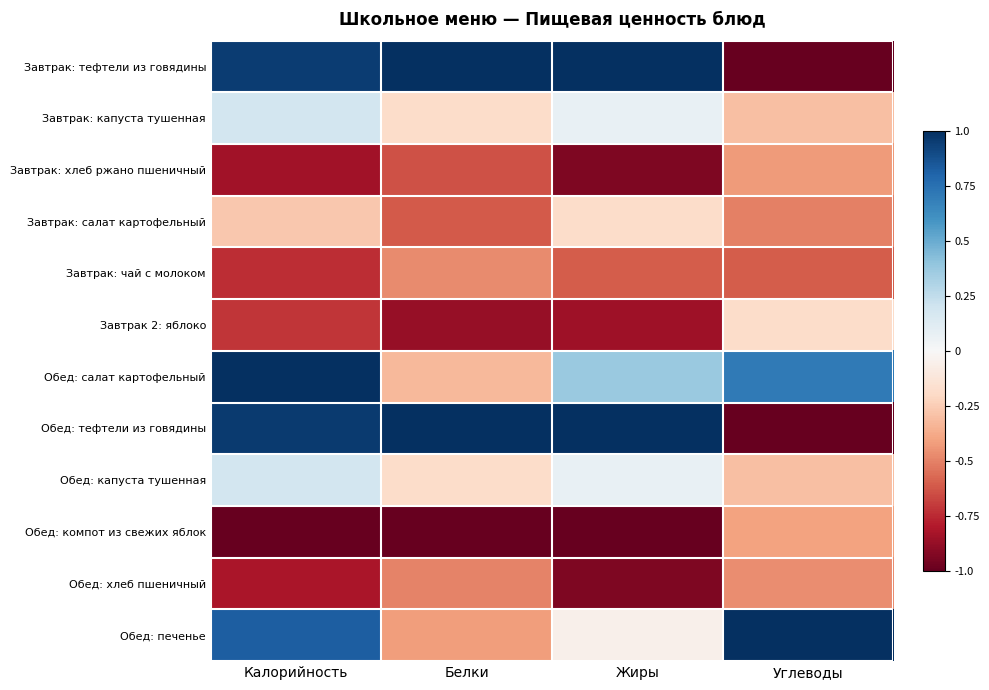

Rank the series at Жиры from highest to lowest value.

Завтрак: тефтели из говядины, Обед: тефтели из говядины, Обед: салат картофельный, Завтрак: капуста тушенная, Обед: капуста тушенная, Обед: печенье, Завтрак: салат картофельный, Завтрак: чай с молоком, Завтрак 2: яблоко, Завтрак: хлеб ржано пшеничный, Обед: хлеб пшеничный, Обед: компот из свежих яблок